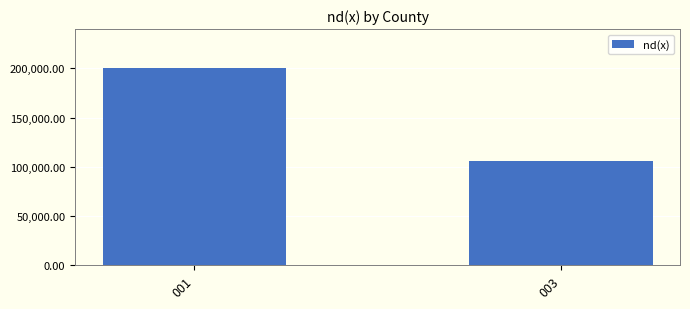

How many categories are shown in the chart?

2